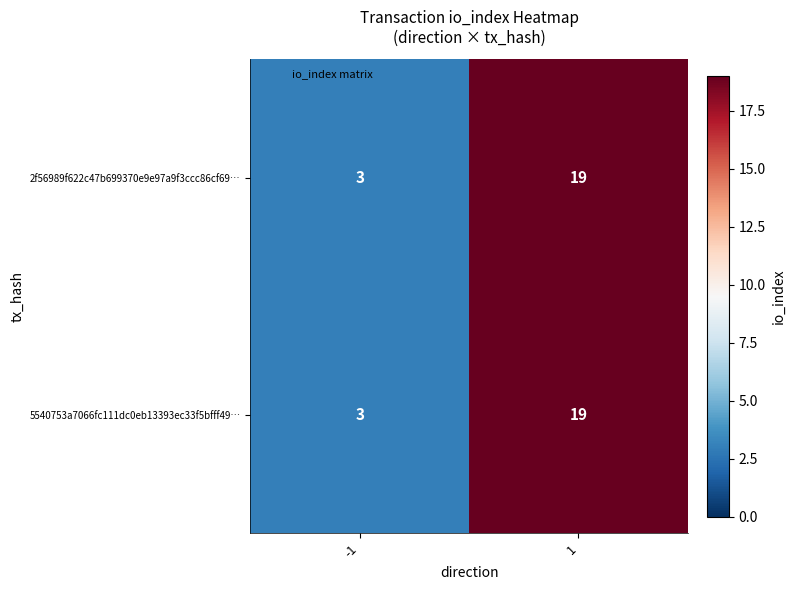

Rank the categories by 5540753a7066fc111dc0eb13393ec33f5bfff49… value from highest to lowest.

1, -1